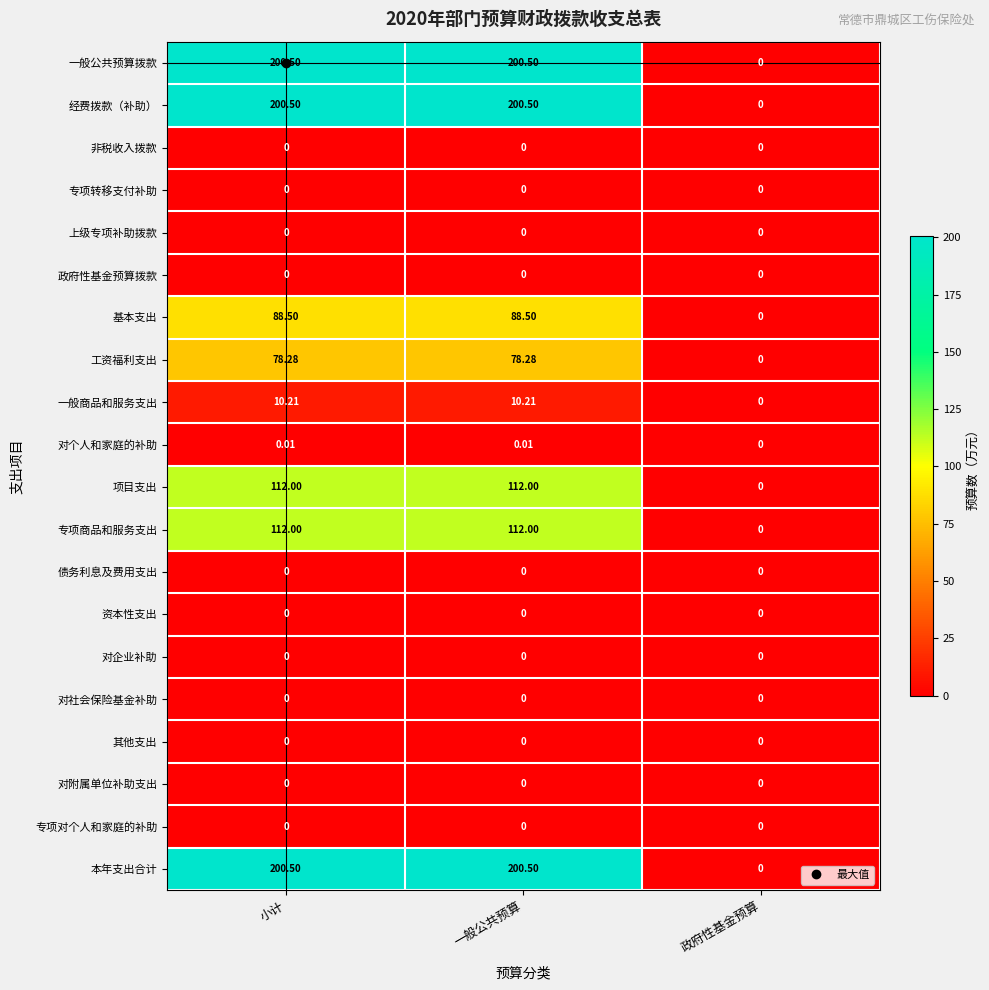

At which label is 工资福利支出 closest to 39?

政府性基金预算